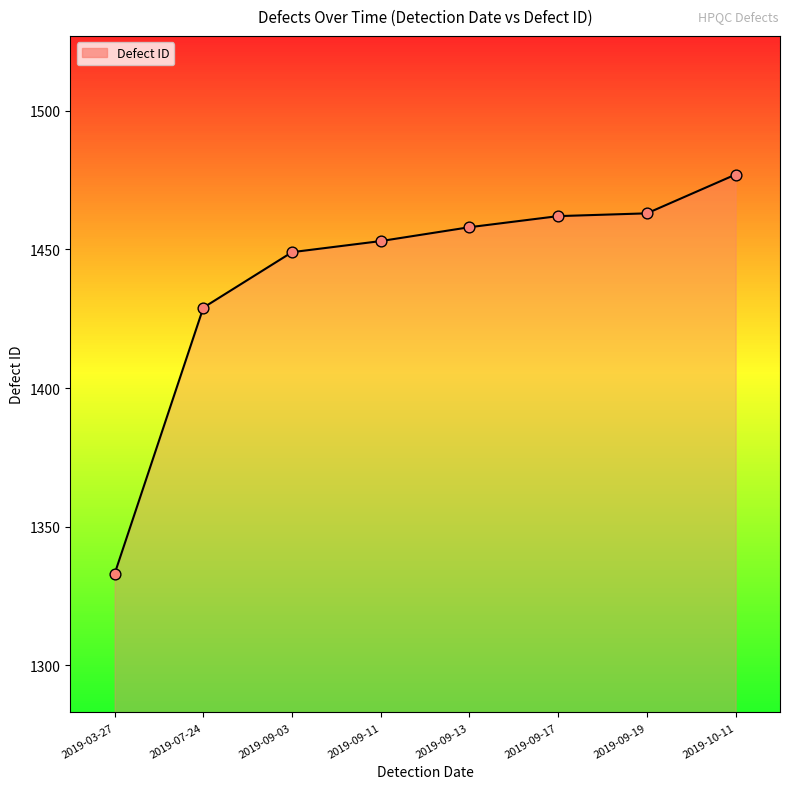

Between 2019-09-17 and 2019-03-27, which is larger?

2019-09-17